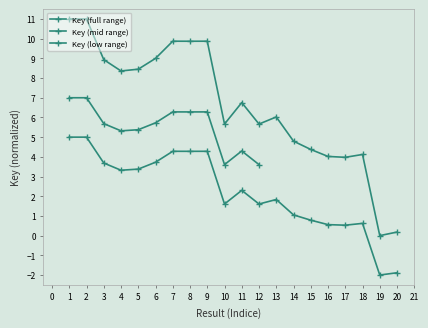

Between 19 and 3, which is larger?

3